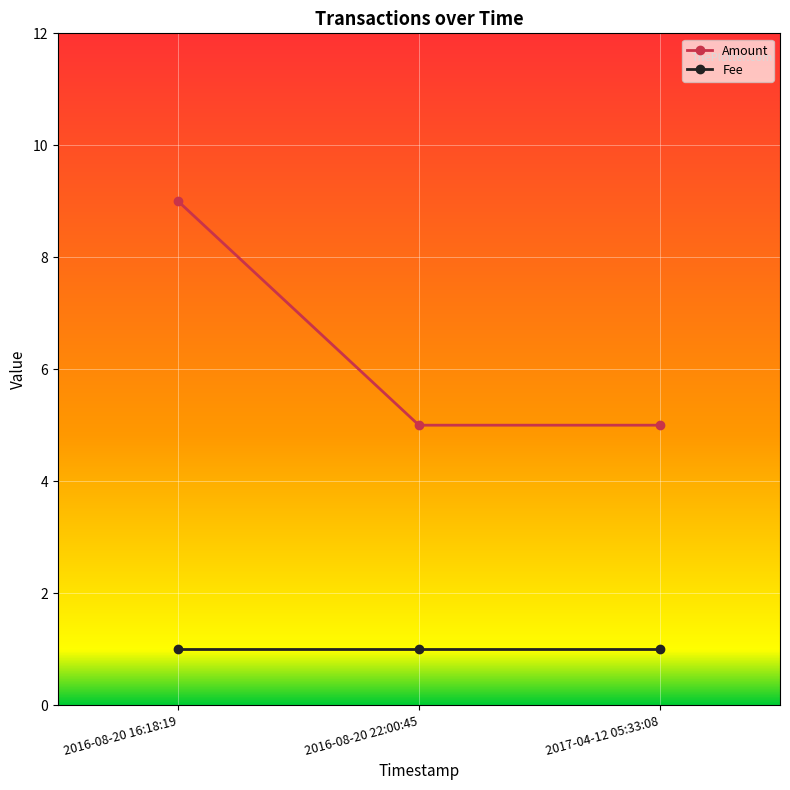

The Amount series shows 5 at 2017-04-12 05:33:08. True or false?

True